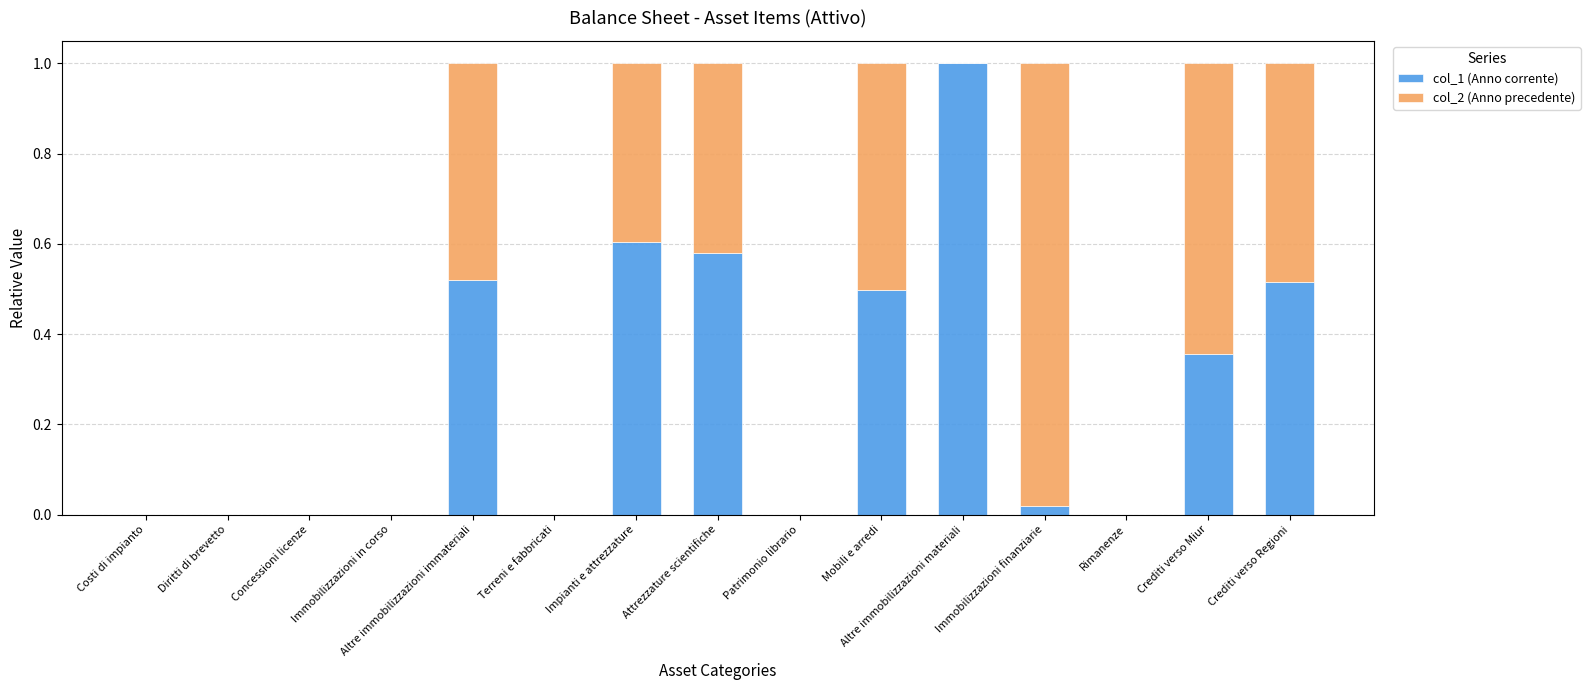

At which label does col_1 (Anno corrente) reach its peak?

Altre immobilizzazioni materiali